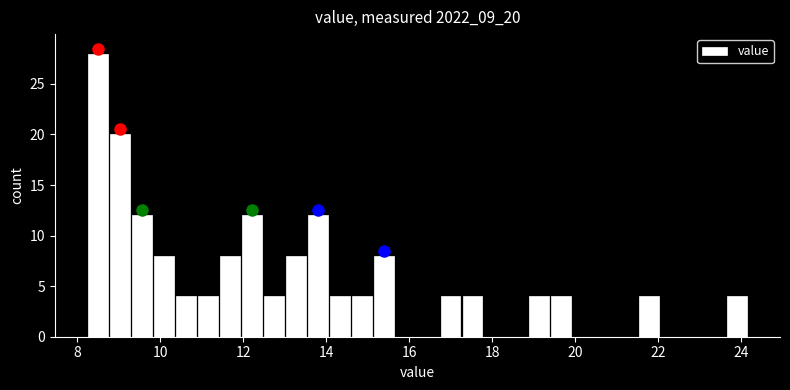

Around what value on the x-axis is the tallest bar? Give the approximate position of its centre, as read against the axis.

8.4